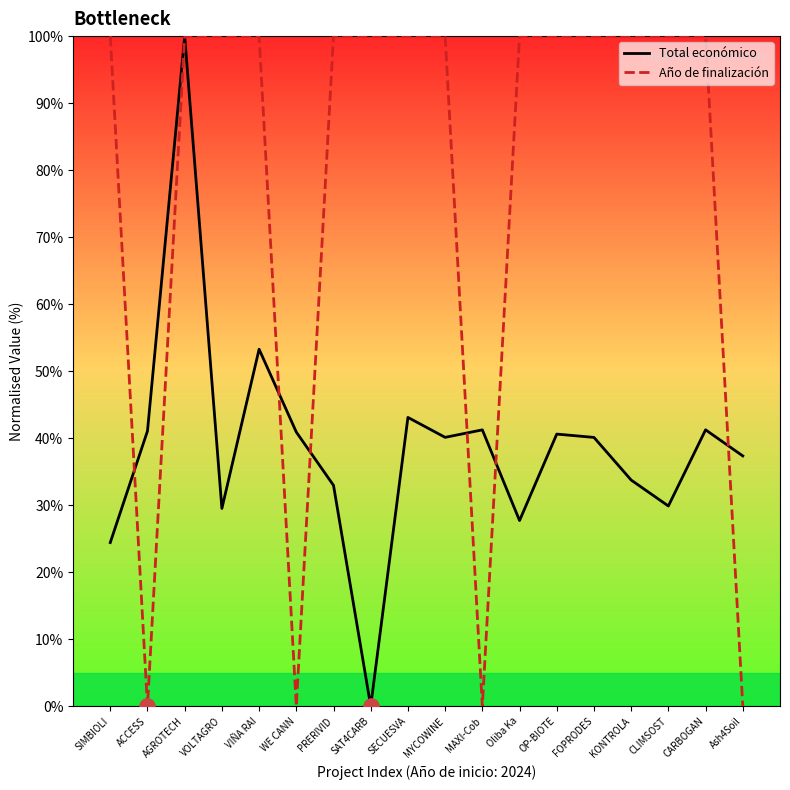

At how many categories does at least one series exceed 27?

18